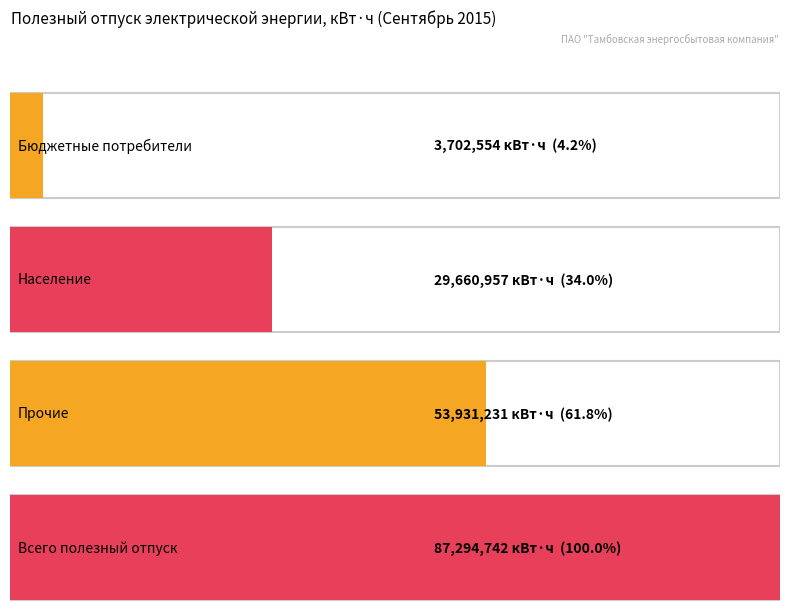

What is the value of the 2nd bar from the left?

29660957